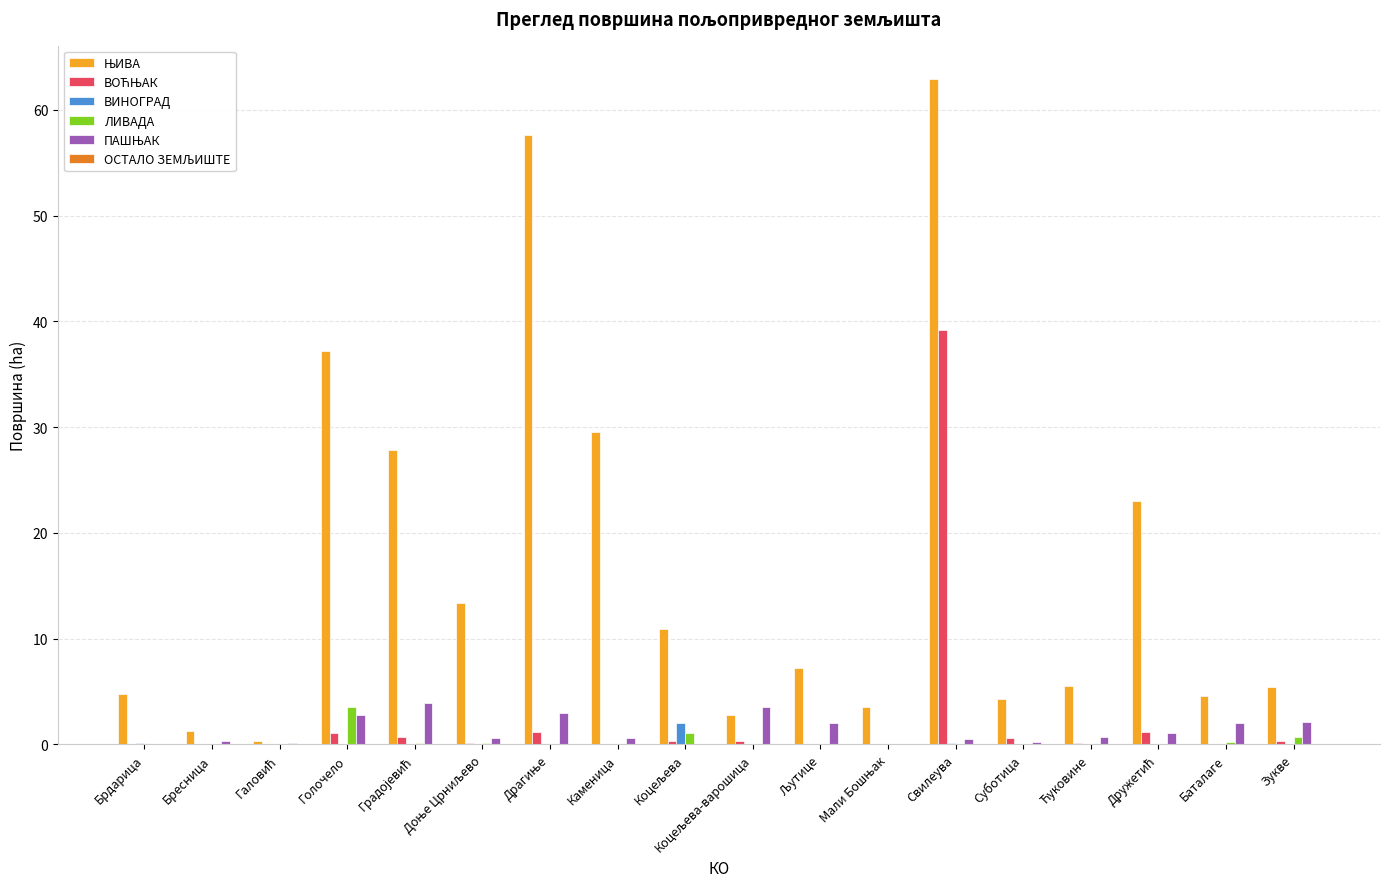

At which category is the sum across all series the highest?

Свилеува